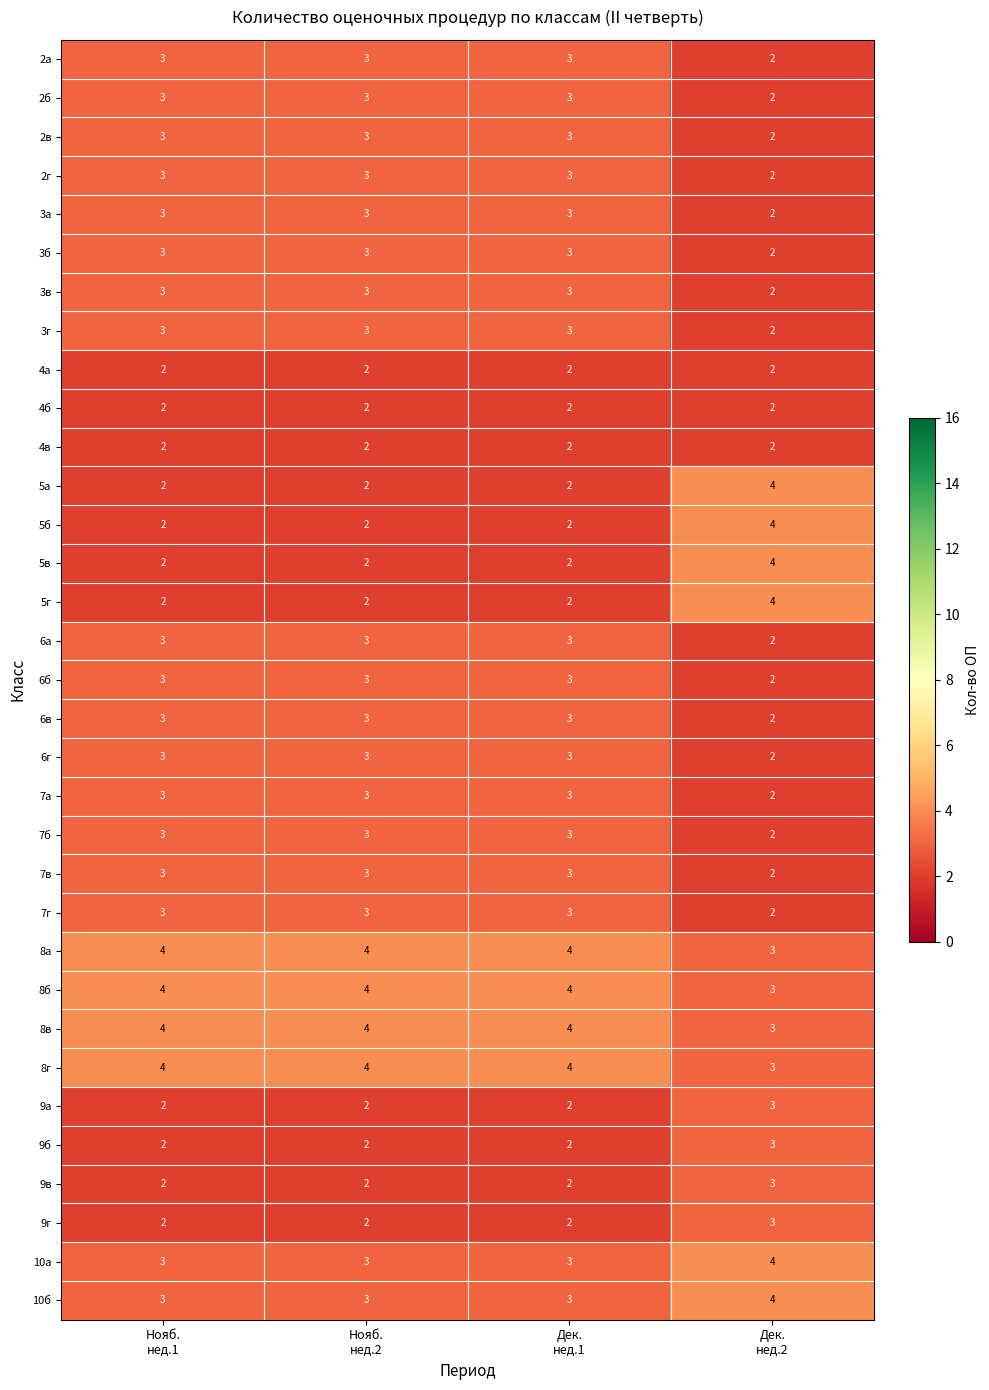

What is the spread (max minus min) of values at Нояб.
нед.2?

2